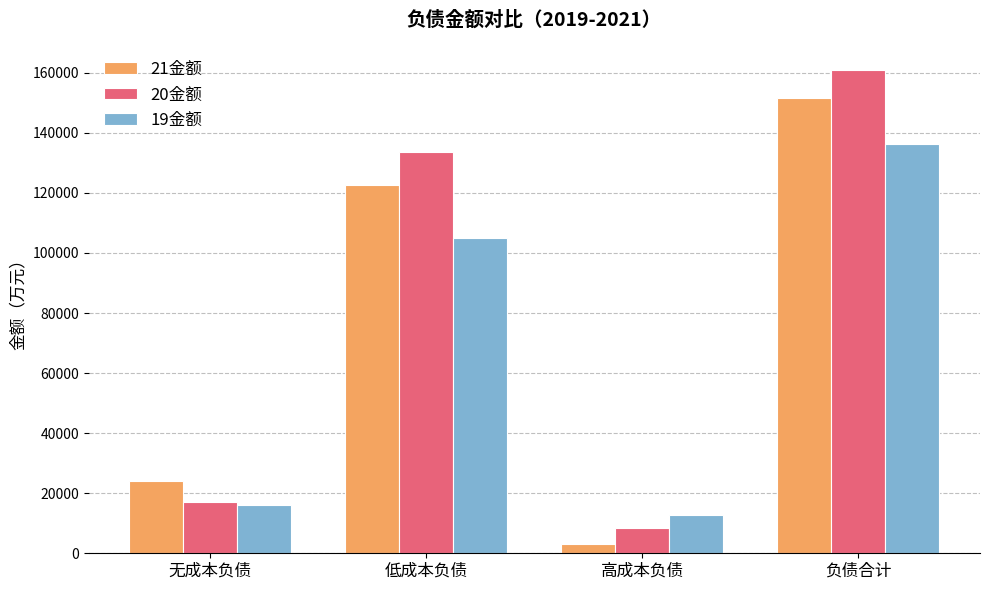

Rank the categories by 21金额 value from lowest to highest.

高成本负债, 无成本负债, 低成本负债, 负债合计